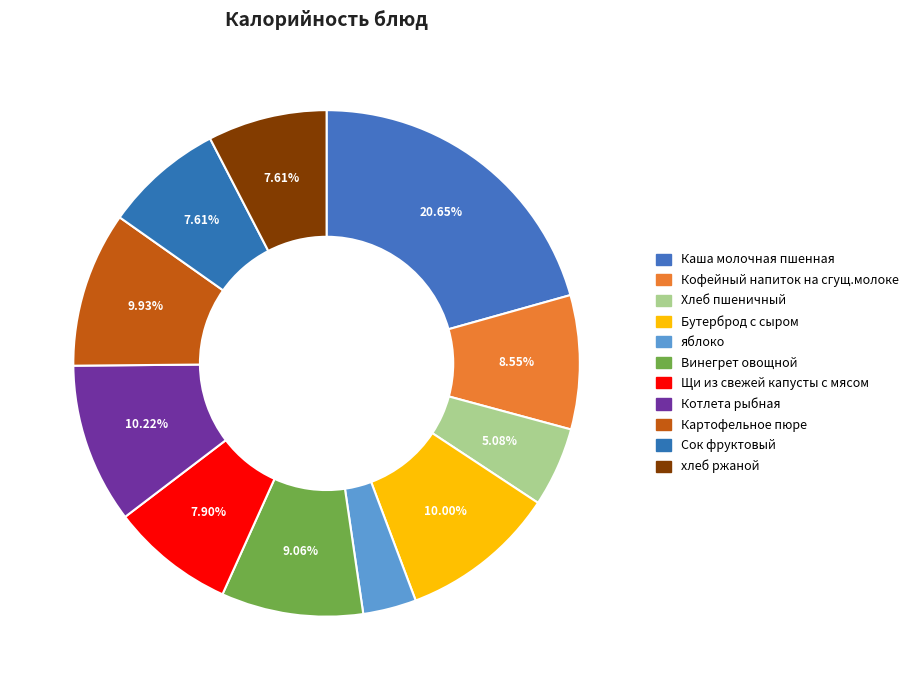

To the nearest percent, what is the average slice percentage?

9%